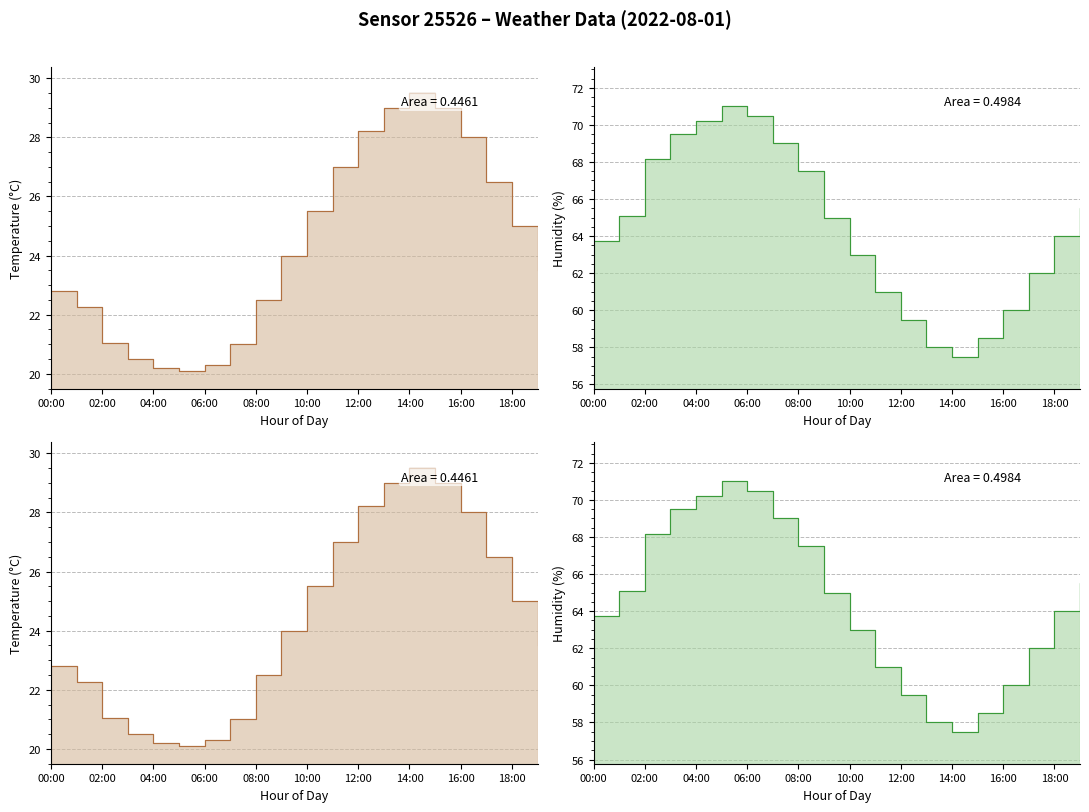

What is the difference between the maximum and second lowest values in the temperature_line series?

9.3